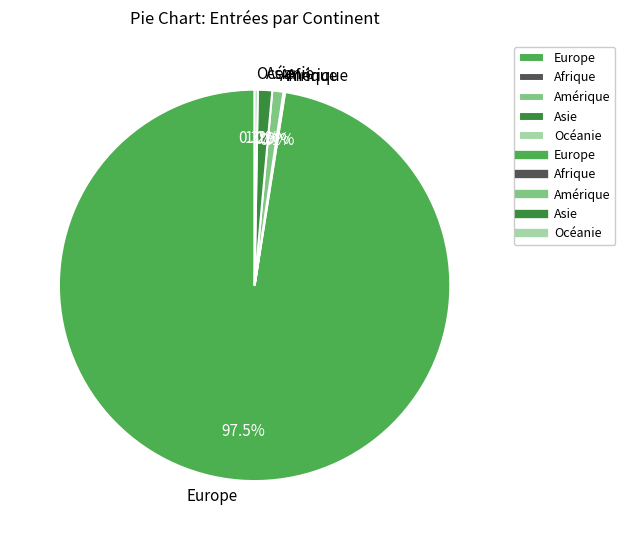

Do Europe and Asie together represent more than half of the pie?

Yes